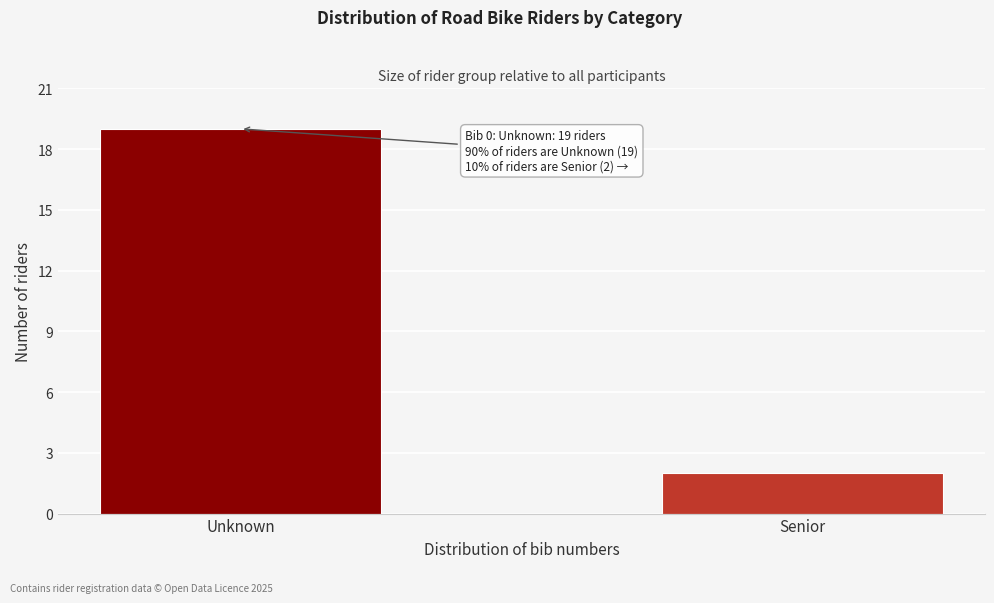

Reading left to right, what are all the values shown in this chart?

Unknown=19	Senior=2